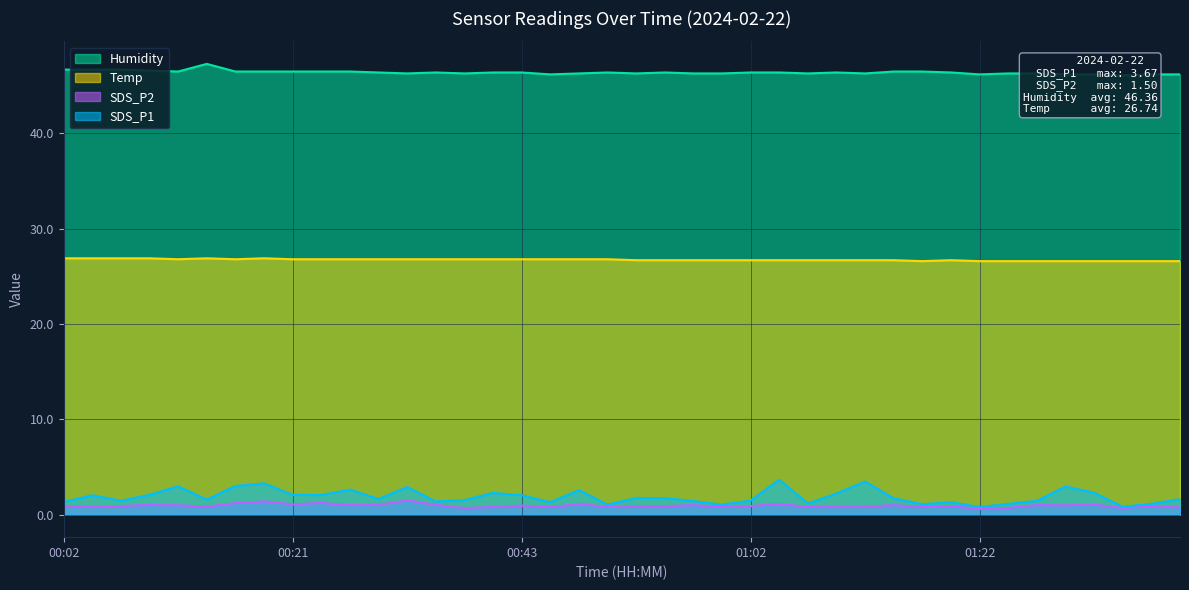

What is the total value across all series at 00:33?

77.5